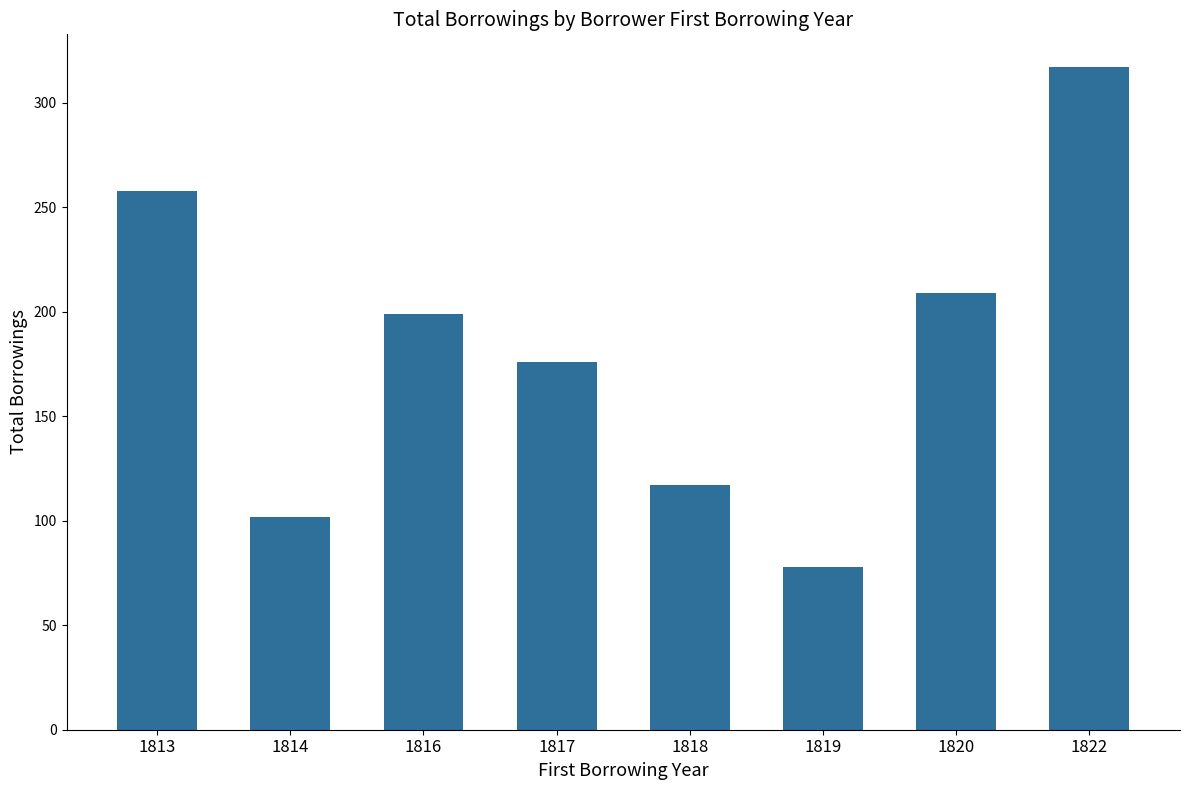

The chart shows a value of 258 at 1813. True or false?

True